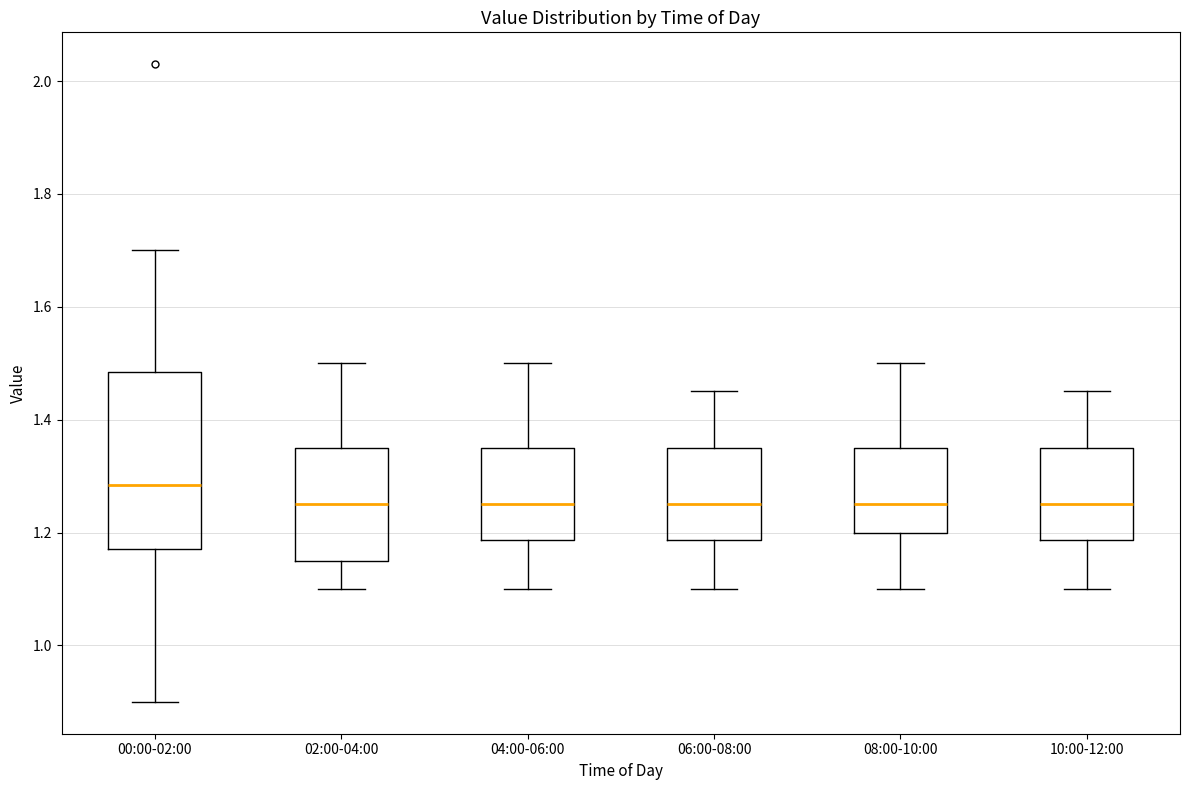

Where does the median line of the box for 02:00-04:00 sit on the y-axis? The values are not printed on the chart, so give them approximately, as read against the axis.

1.26